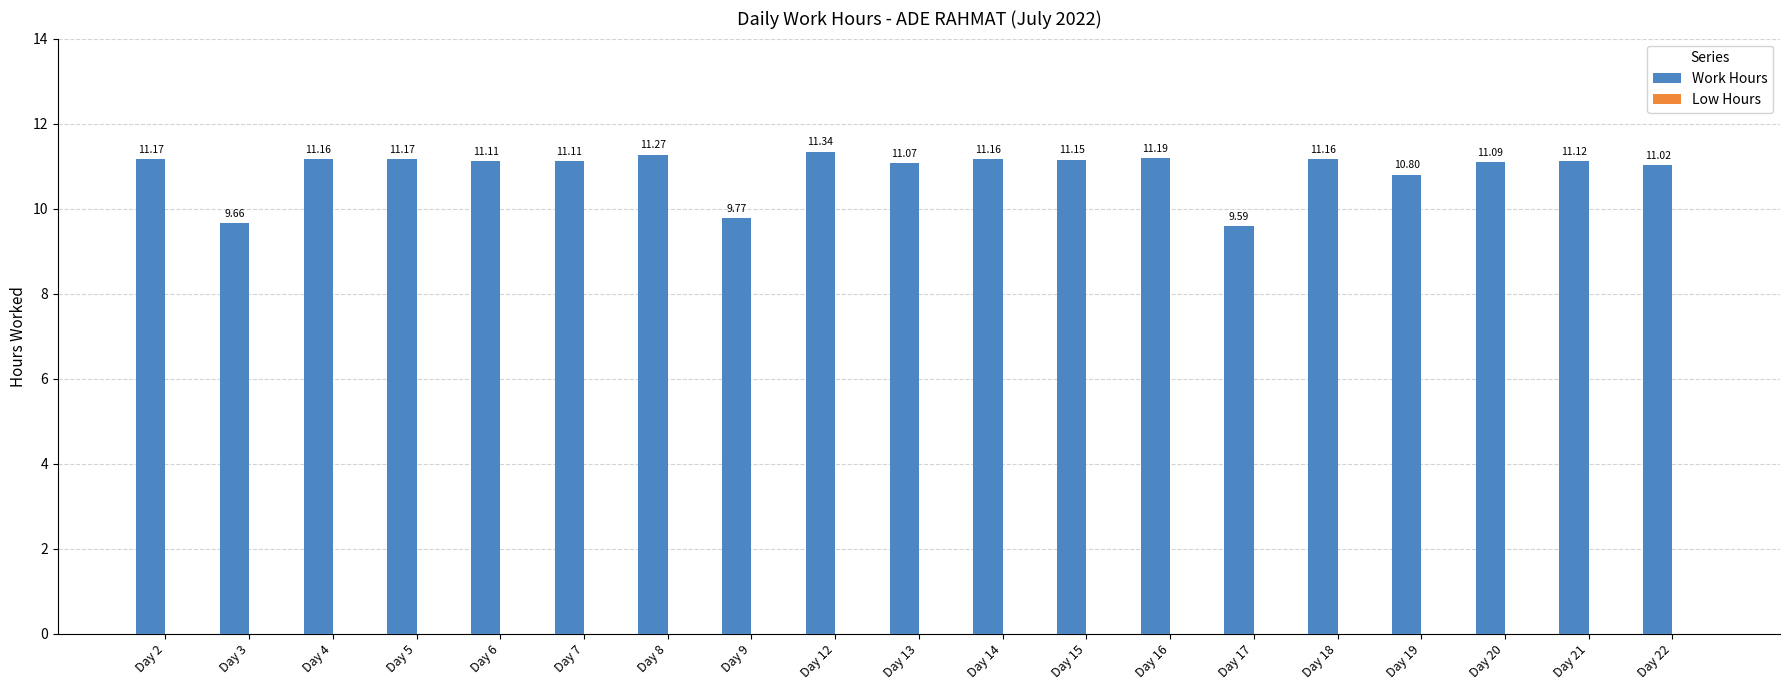

What is the sum of all values?

207.1